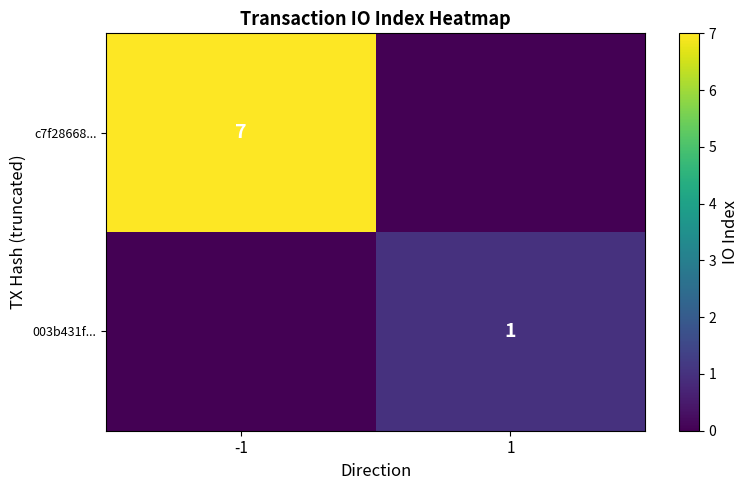

What is the maximum value shown in the chart?

7